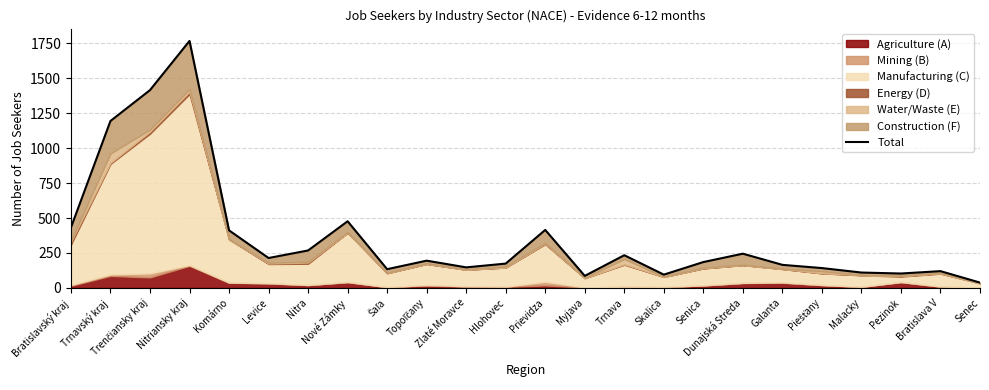

What is the sum of the values at Trenčiansky kraj and Galanta?

1581